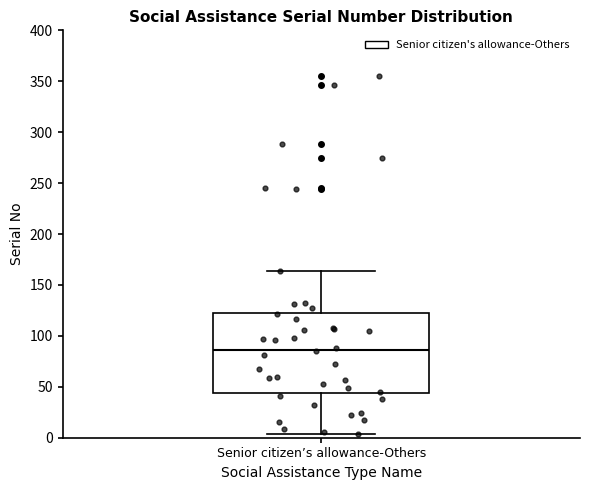

Transcribe this box plot: give where the median line is, the range the box spans, and where the two whiskers end, as read against the y-axis. The values are not printed on the chart, so give them approximately, as read against the axis.

median 85, box 45 to 125, whiskers 5 to 165